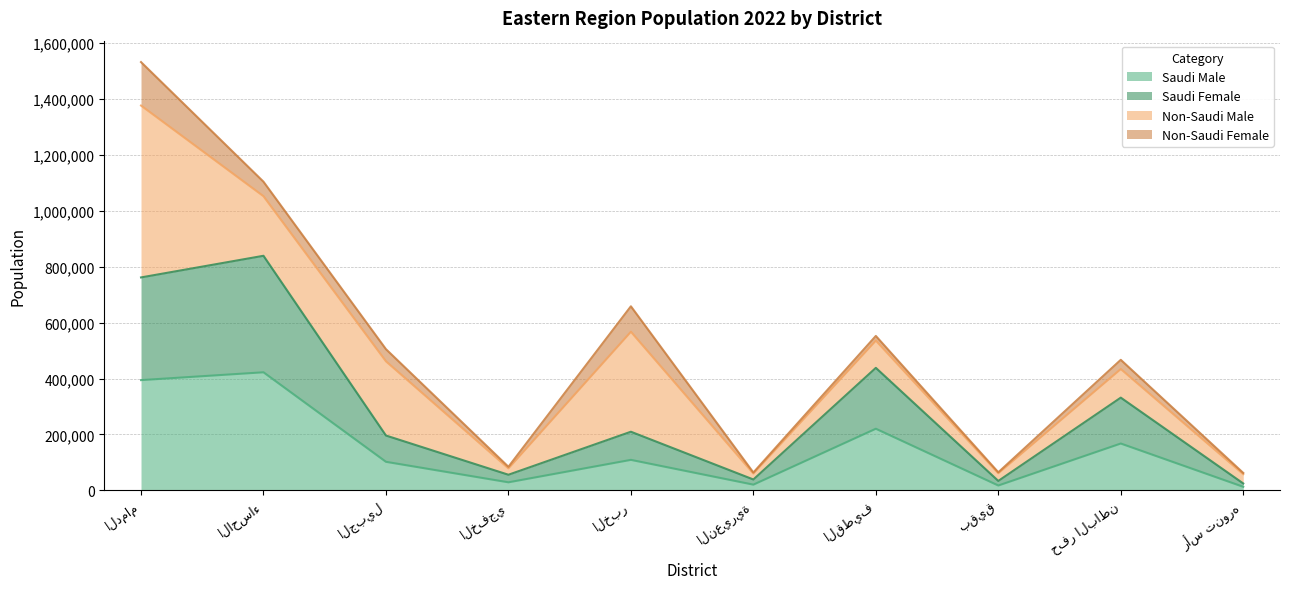

What is the maximum value for Saudi Male?

422410